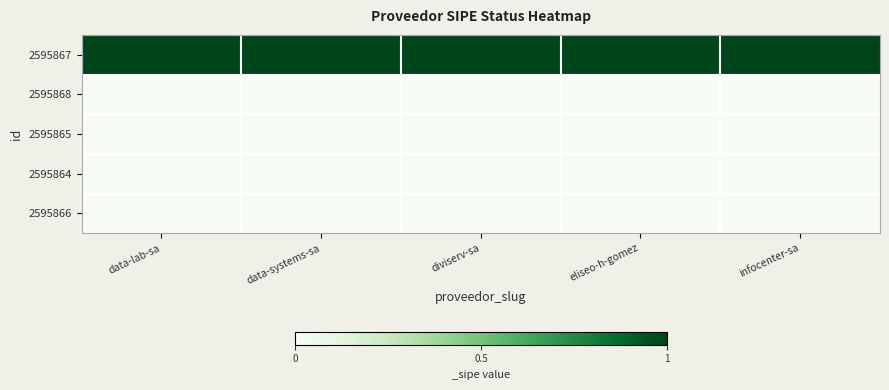

What is the greatest value displayed?

1